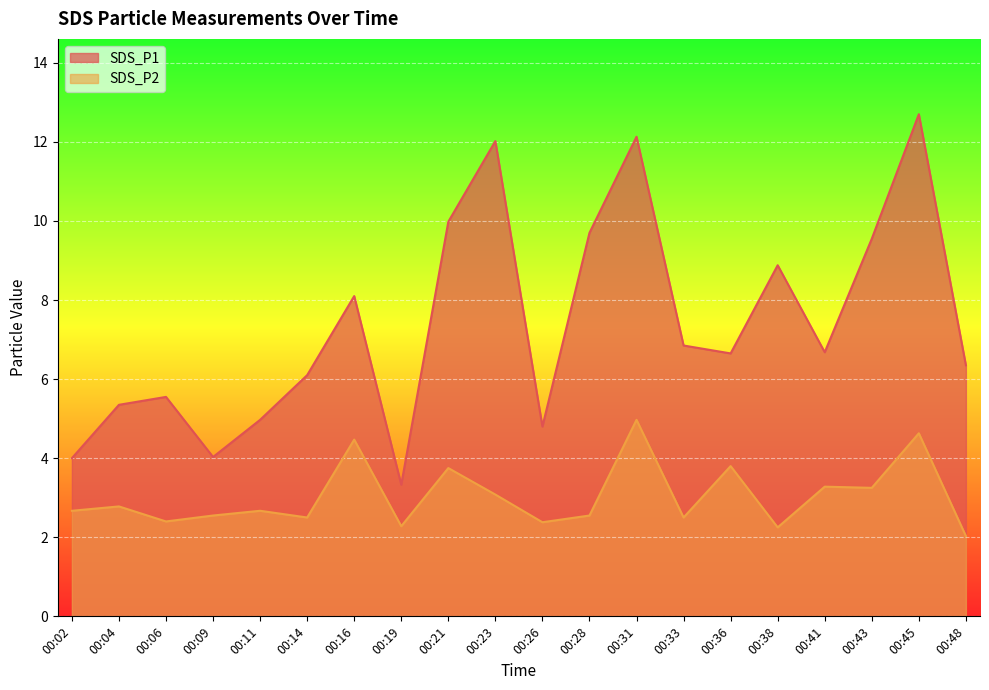

Which category has the lowest value in the SDS_P2 series?

00:48